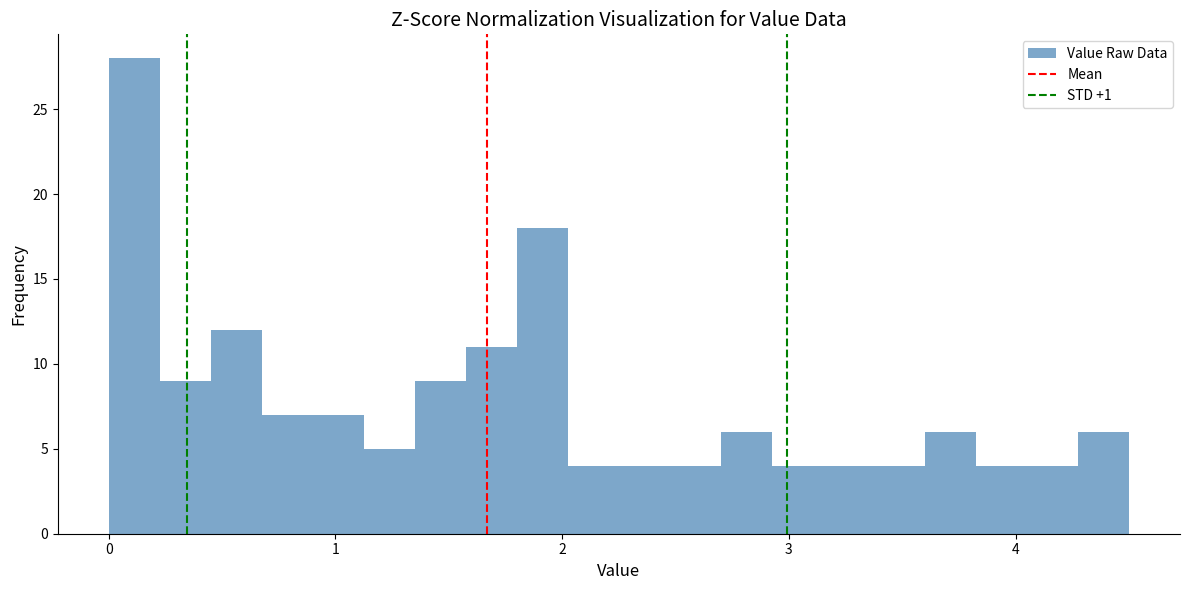

Around what value on the x-axis is the tallest bar? Give the approximate position of its centre, as read against the axis.

0.1